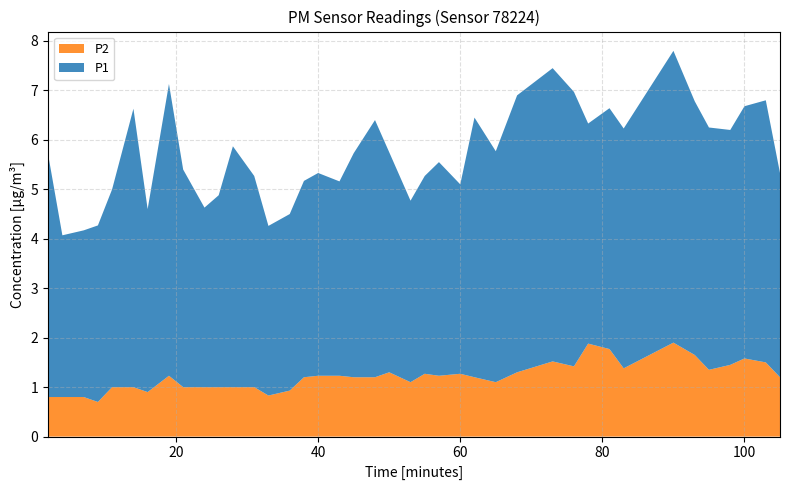

What is the highest value of the P2 series?

1.9